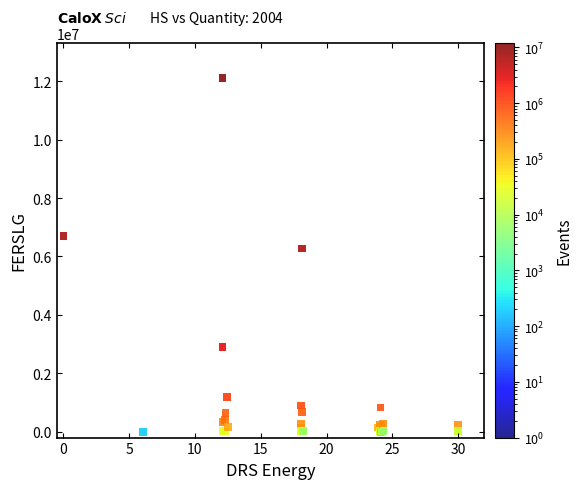

What Y value in the scatter plot is closest to 6054102?

6278220